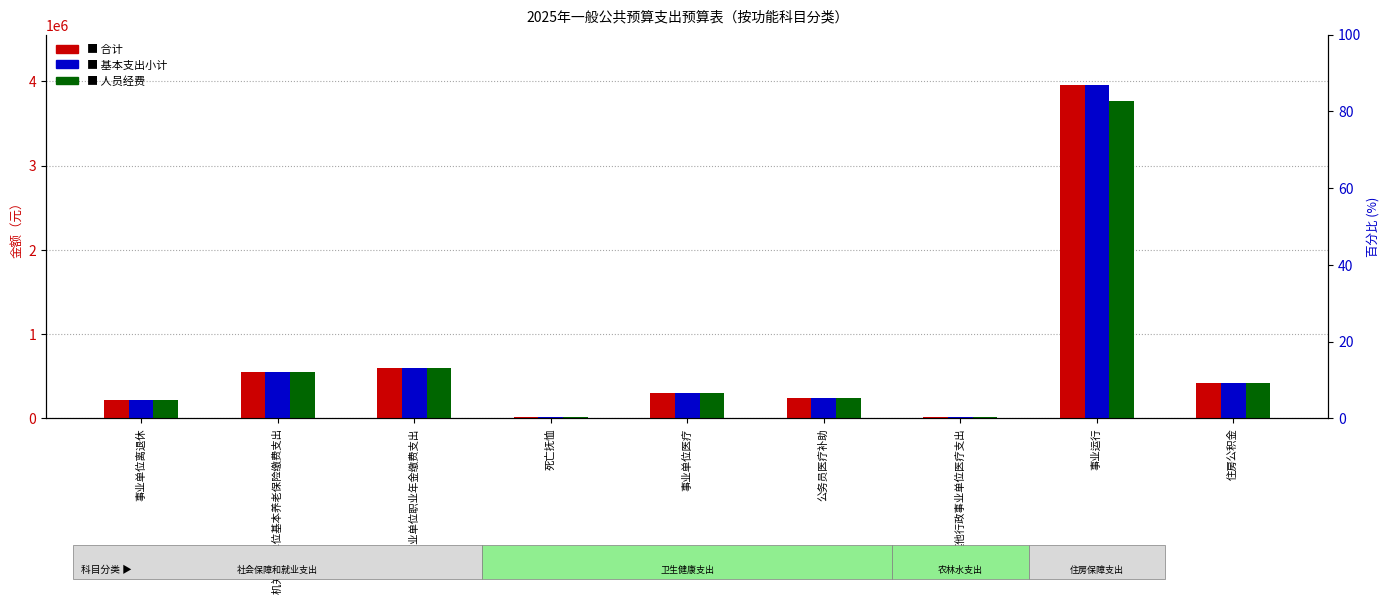

What is the label of the 7th bar from the right?

机关事业单位职业年金缴费支出